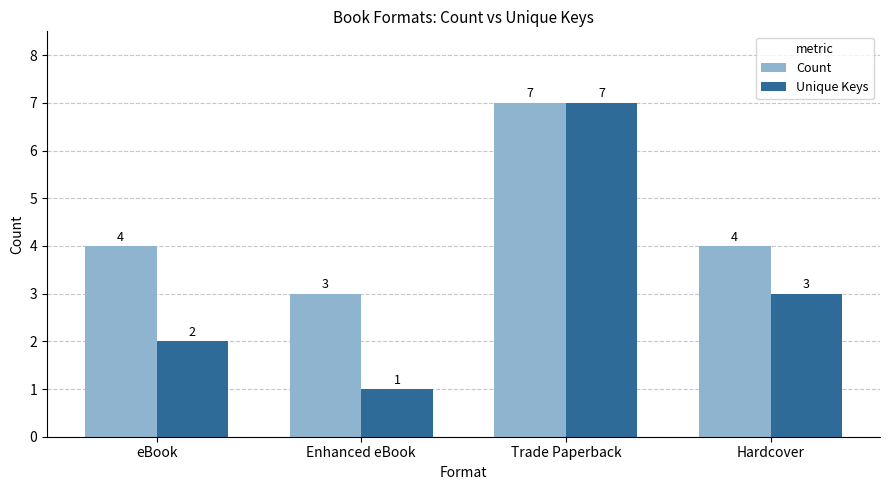

How many Count values are between 4 and 7?

3